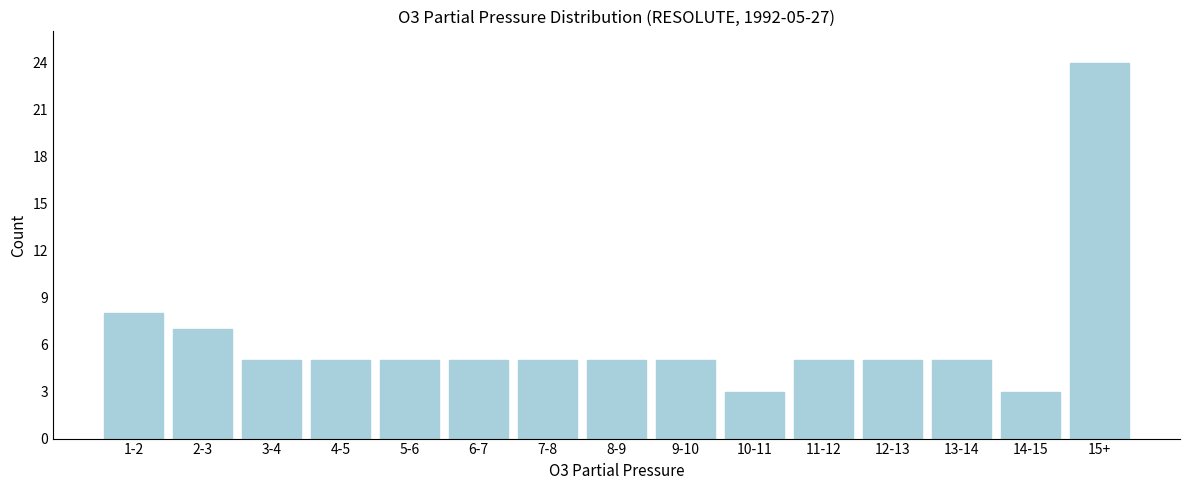

Reading left to right, transcribe all the data shown in this chart.

8	7	5	5	5	5	5	5	5	3	5	5	5	3	24